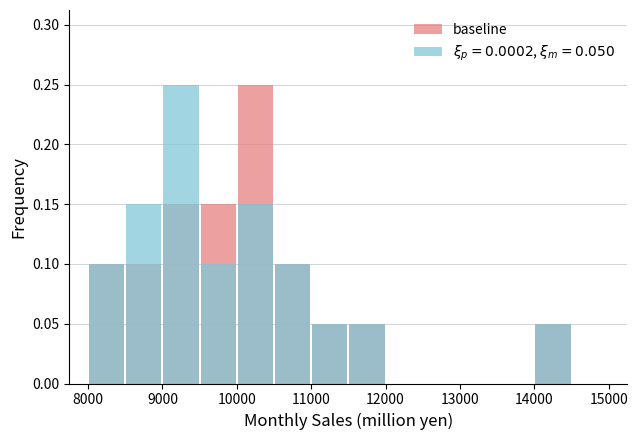

The chart shows a value of 0.1 at 14000. True or false?

False